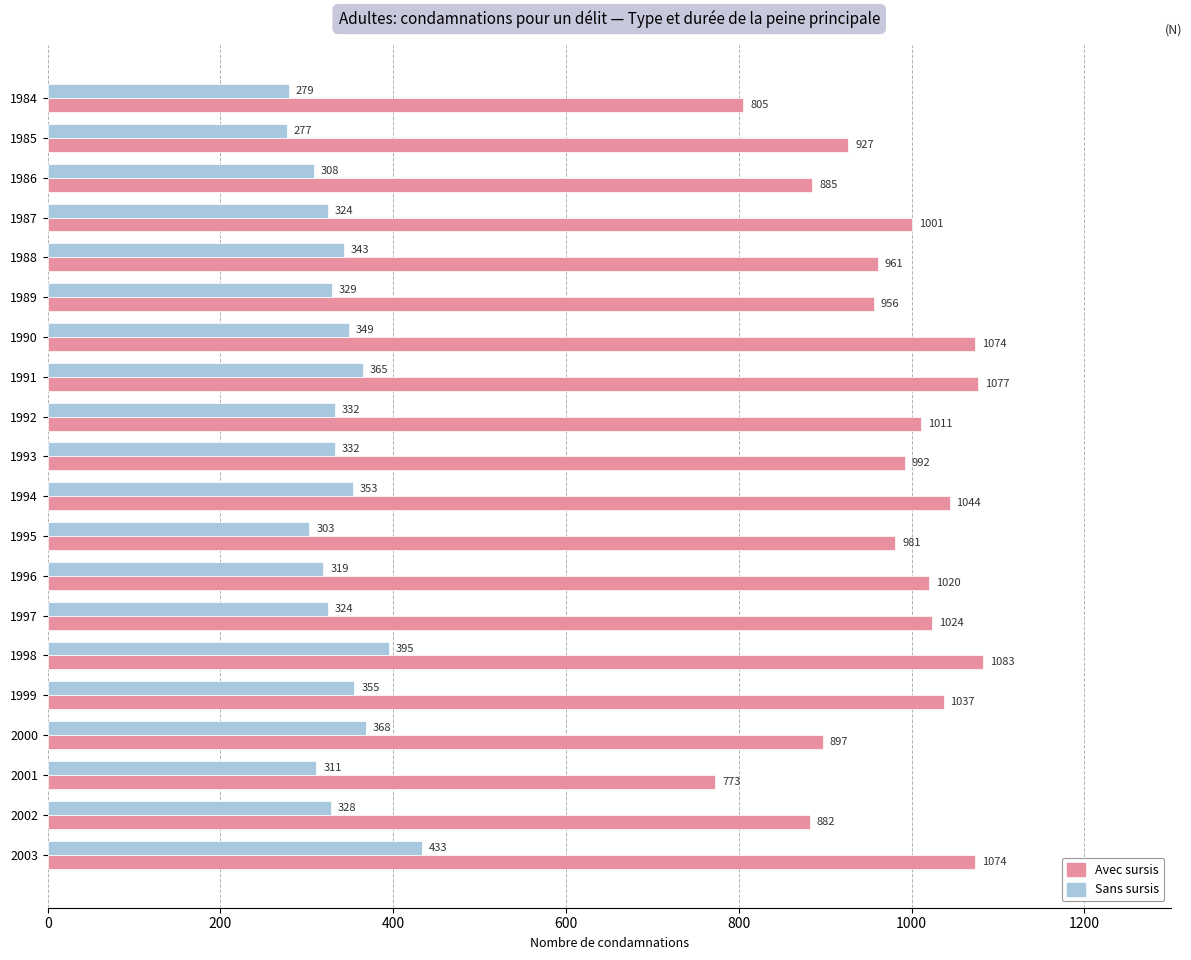

Which series has the largest range (max minus min)?

Avec sursis